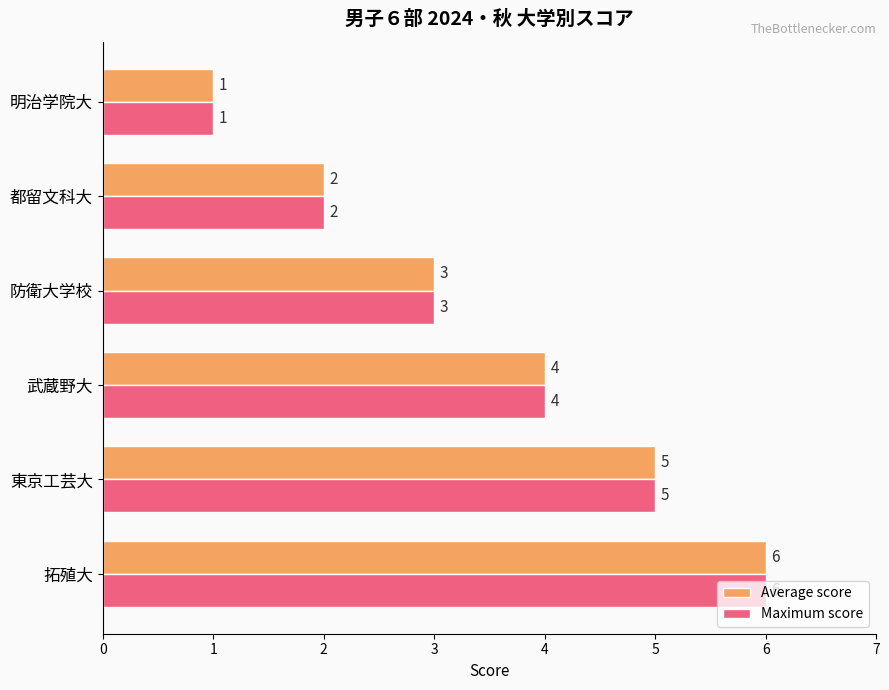

True or false: Maximum score has a value of 3 at 都留文科大.

False